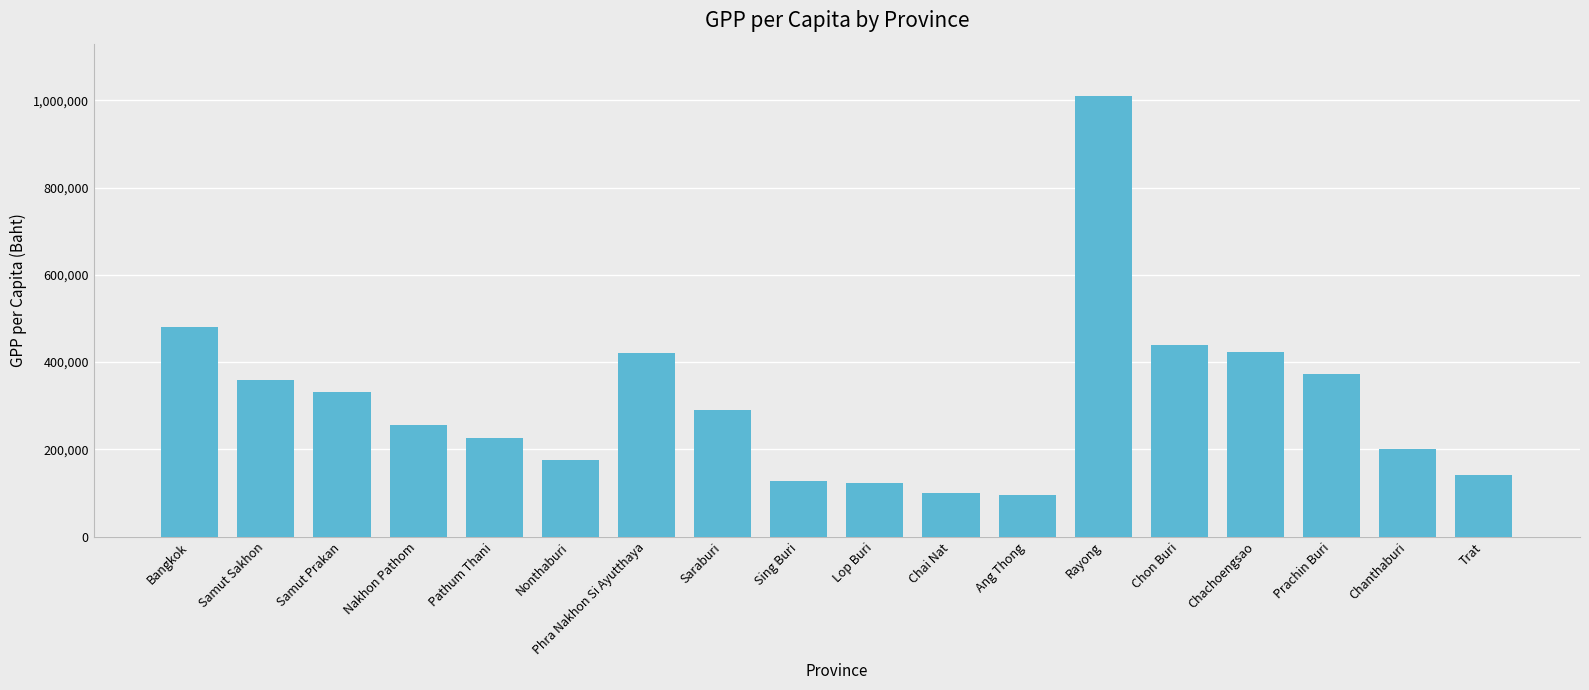

Which has a higher value, Chai Nat or Samut Sakhon?

Samut Sakhon